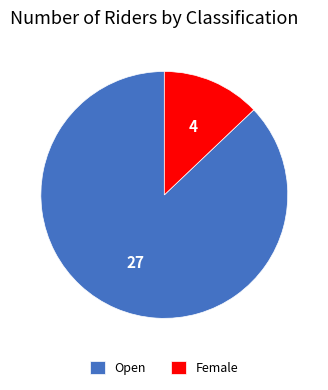

Combined, do Open and Female account for over 50%?

Yes